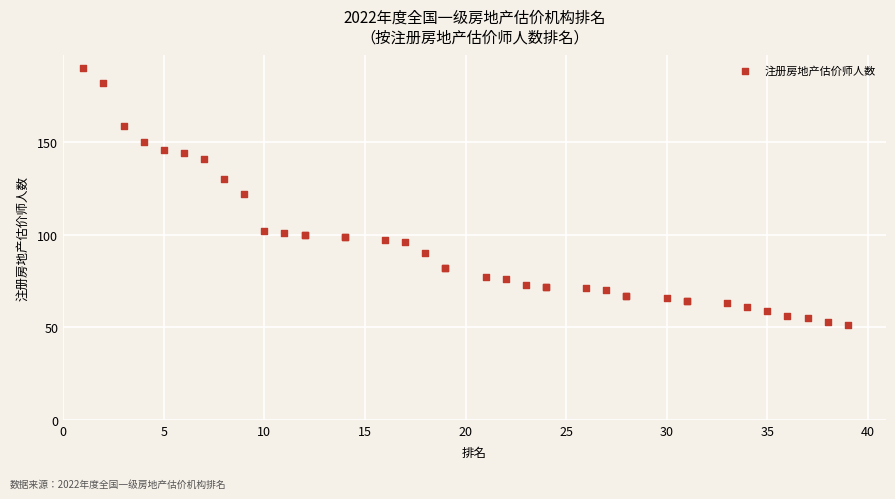

What Y value in the scatter plot is closest to 120?

122